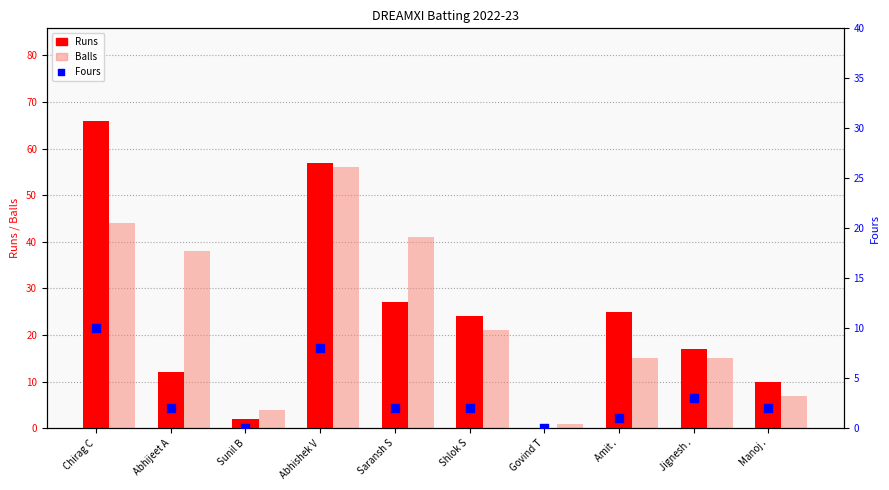

What is the total value across all series at Saransh S?

70